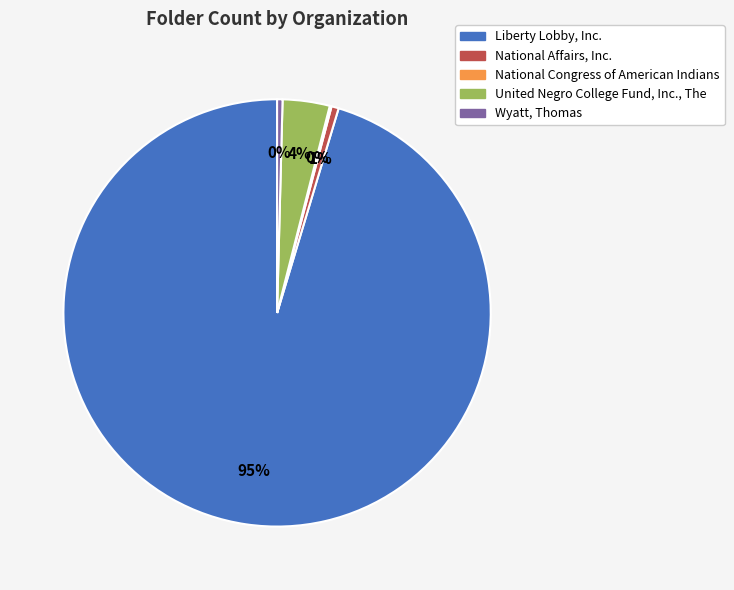

What is the largest slice in the pie chart?

Liberty Lobby, Inc.